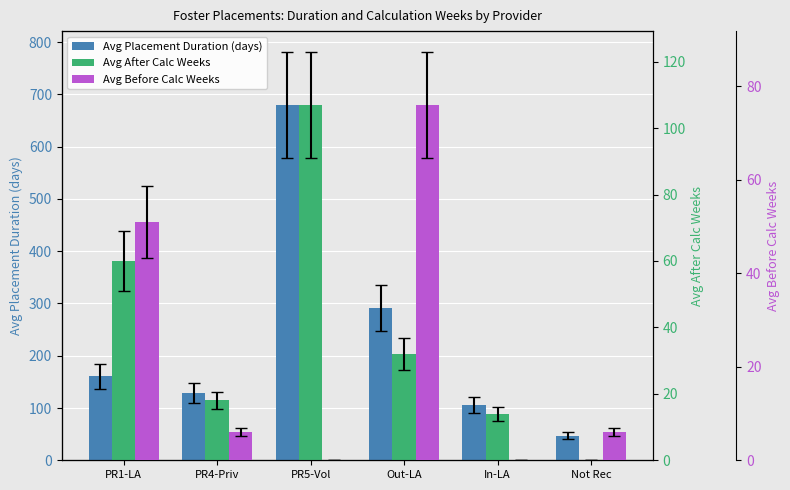

Reading left to right, list all the values displayed in this chart.

Avg Placement Duration (days): 161	128	680	291	106	47
Avg After Calc Weeks: 60	18	107	32	14	0
Avg Before Calc Weeks: 51	6	0	76	0	6